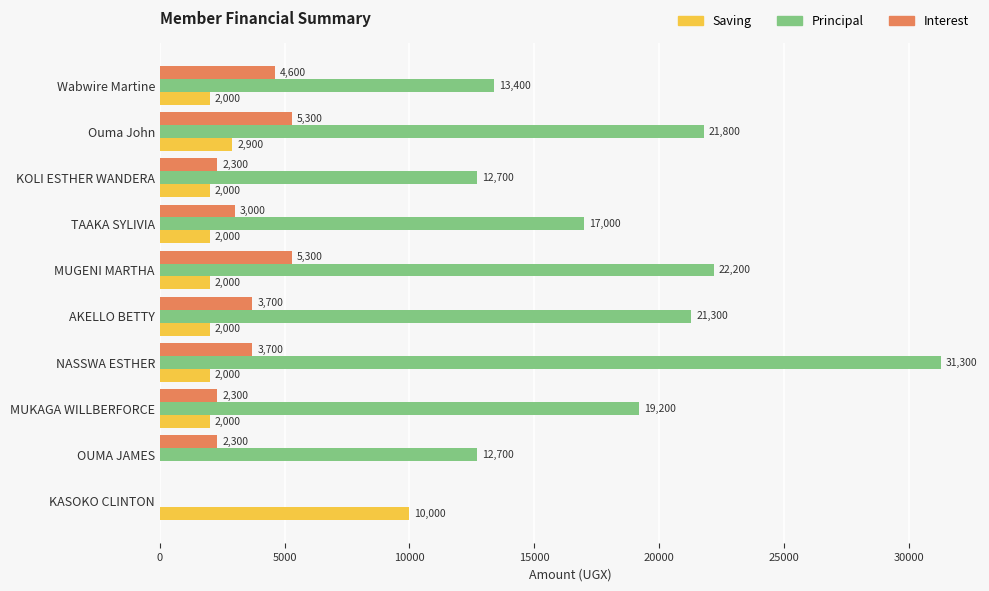

Where is Principal nearest to the value 15650?

TAAKA SYLIVIA